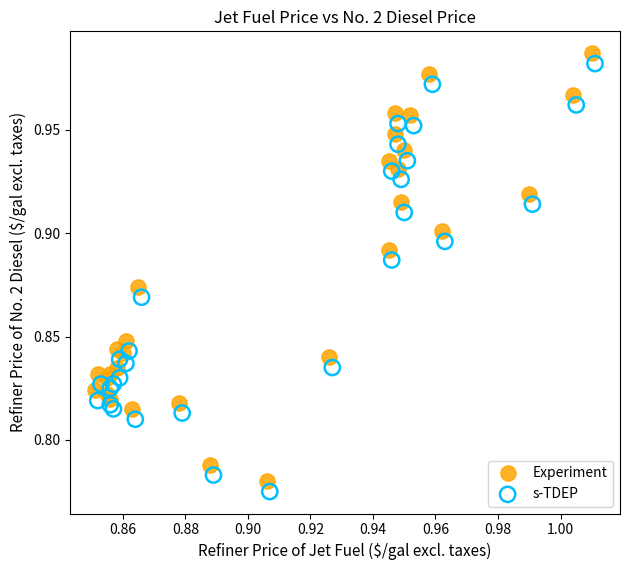

What are all the series names shown in the legend?

Experiment, s-TDEP